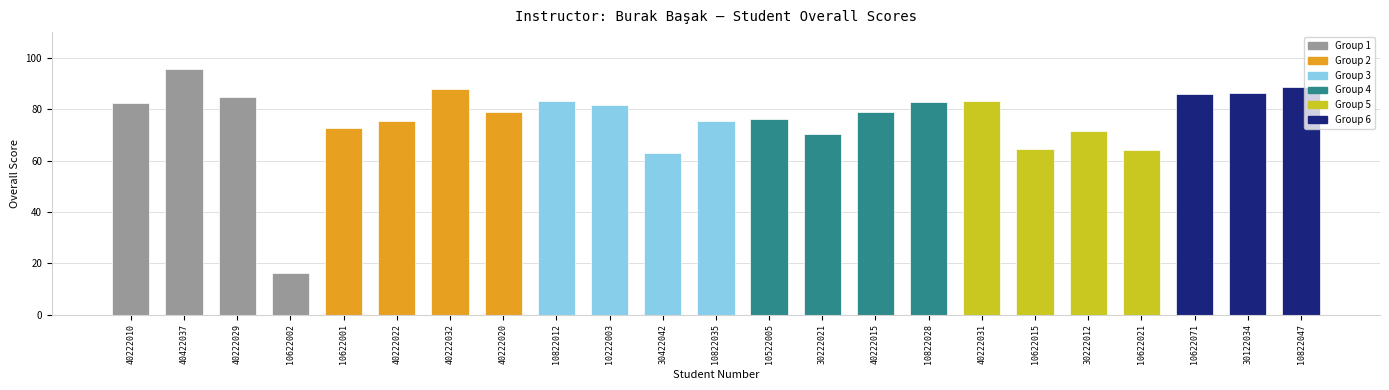

What is the sum of the values at 40222010 and 10622015?

146.9